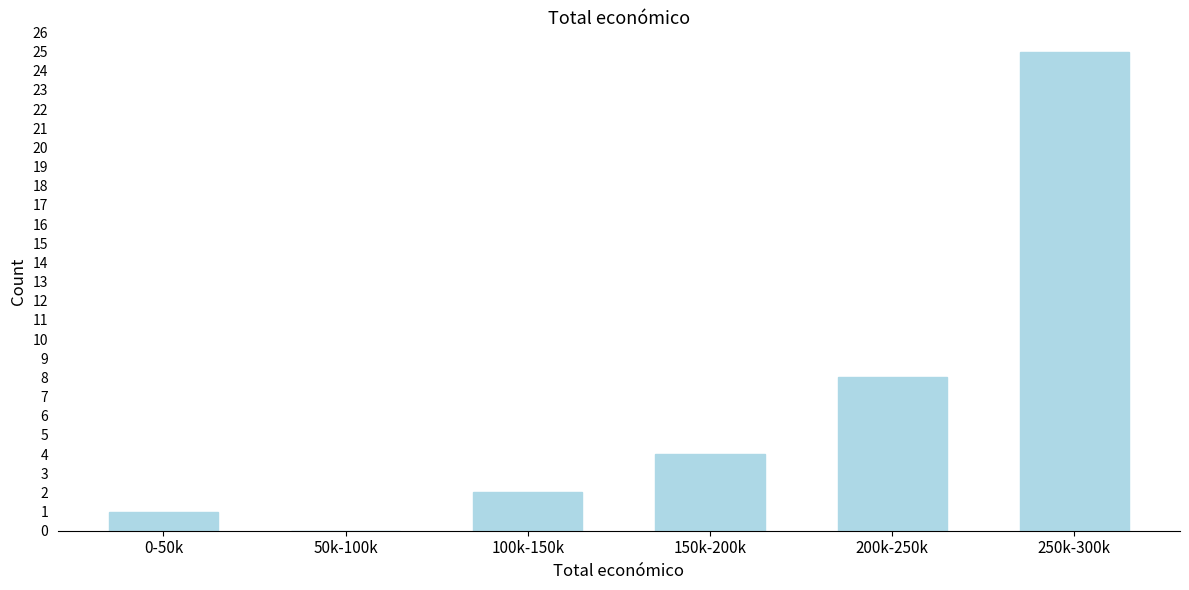

Reading left to right, transcribe all the data shown in this chart.

0-50k=1	50k-100k=0	100k-150k=2	150k-200k=4	200k-250k=8	250k-300k=25